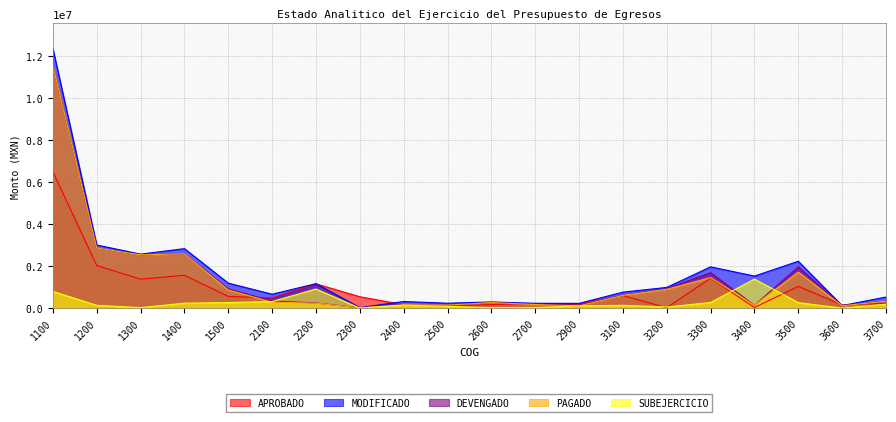

What is the minimum value shown in the chart?

10196.8